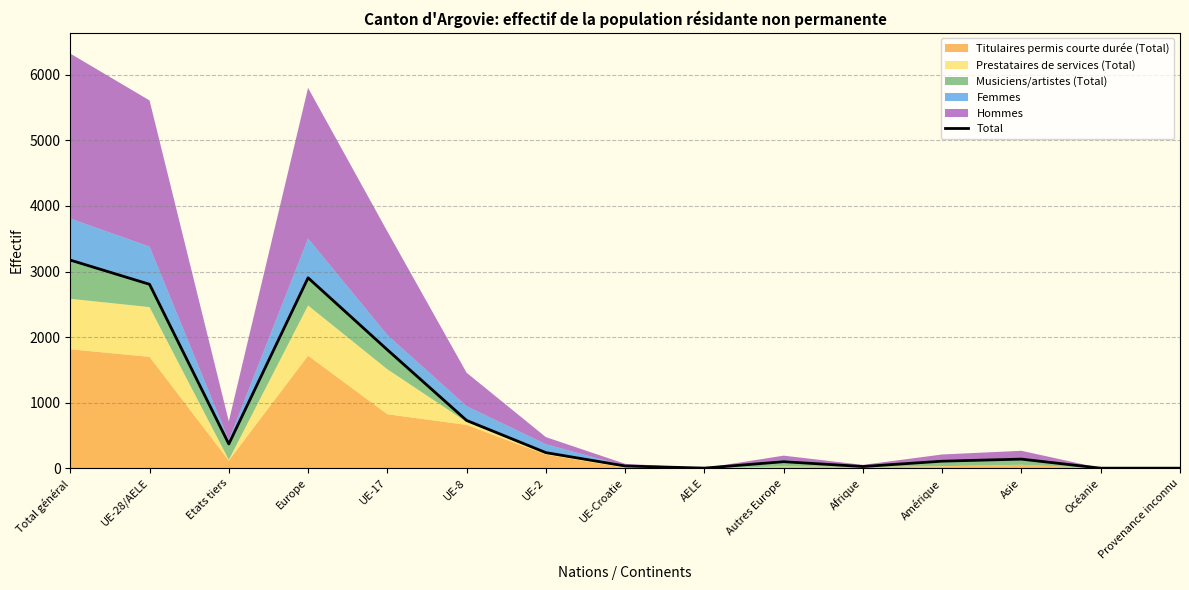

Where is the first local maximum?

Europe